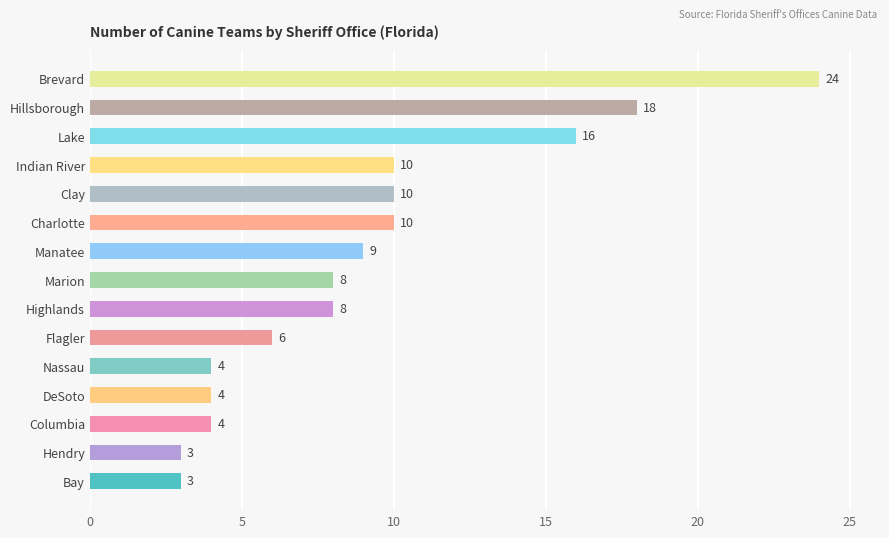

Does the chart contain any negative values?

No